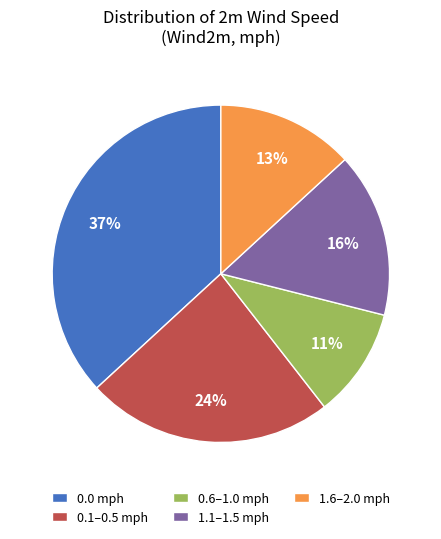

Which slice is the largest?

0.0 mph